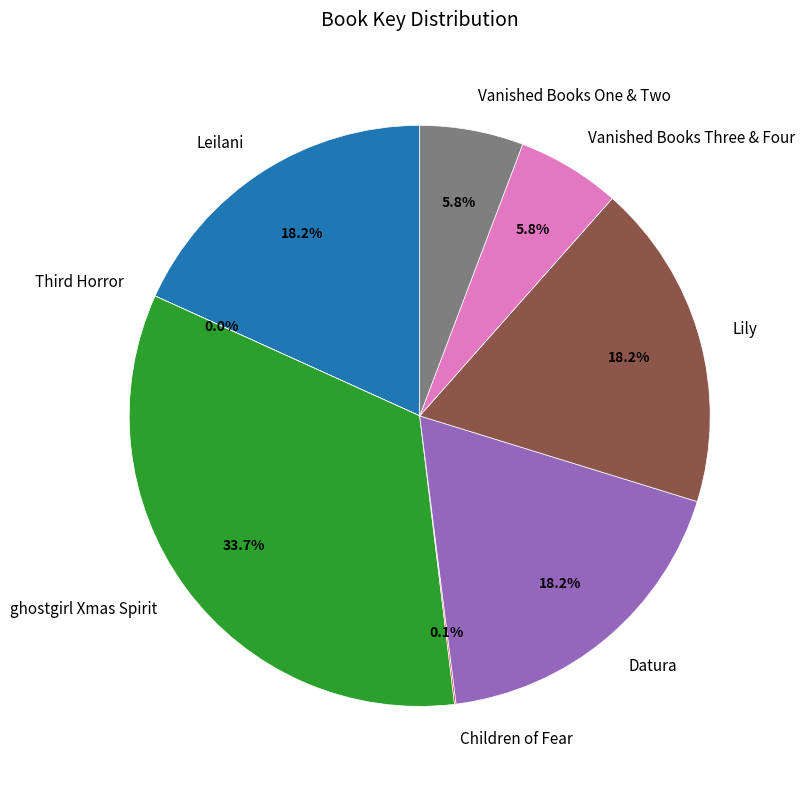

Combined, what portion of the pie is ghostgirl Xmas Spirit and Lily?

51.9%